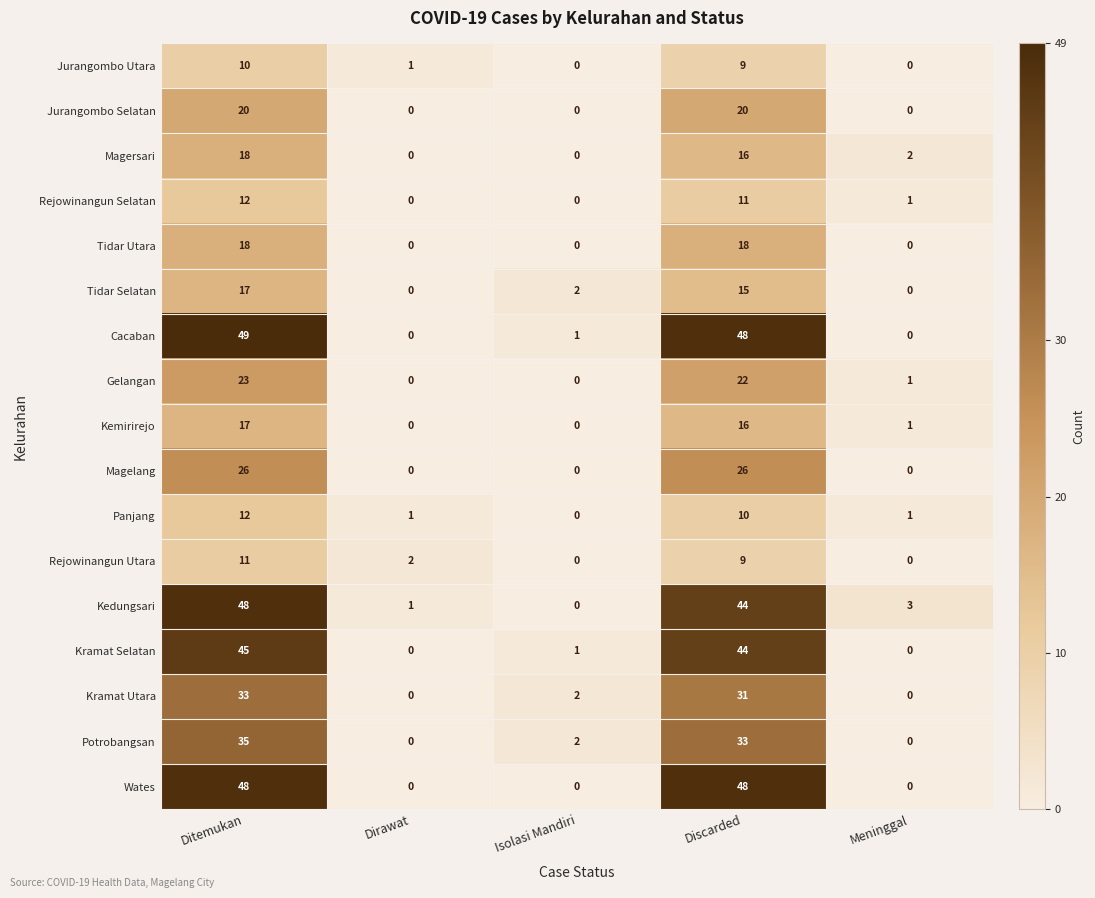

The Jurangombo Selatan series shows 0 at Meninggal. True or false?

True